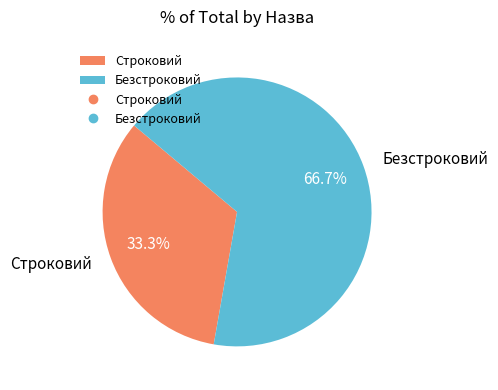

Count the number of slices in the pie.

2